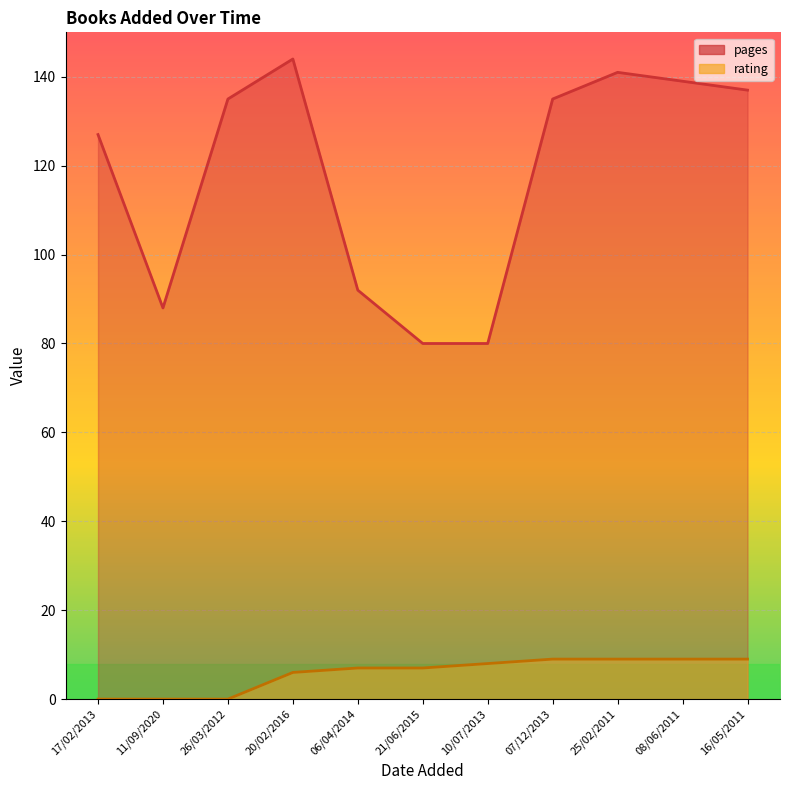

At which label does pages reach its peak?

20/02/2016